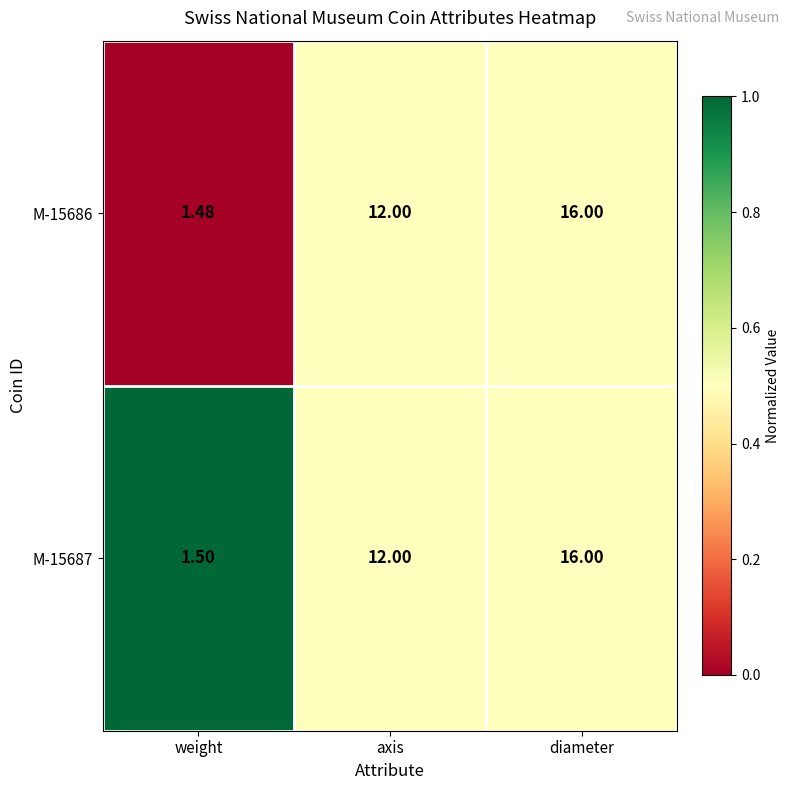

List the labels in order of M-15687 value, smallest first.

weight, axis, diameter